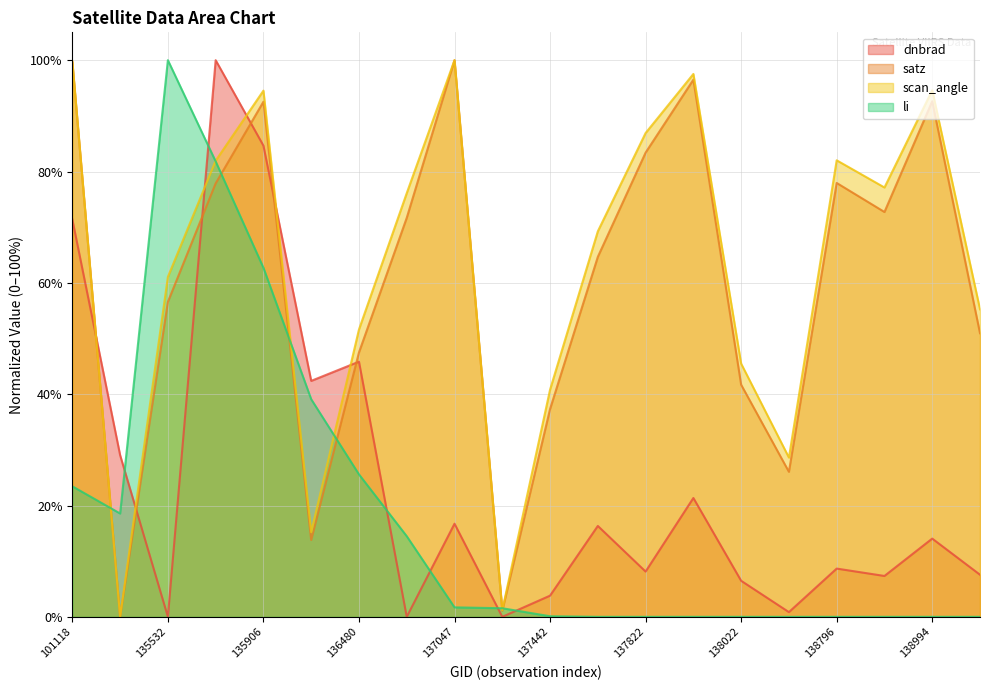

In li, how many points are higher than both neighbors (excluding endpoints)?

3